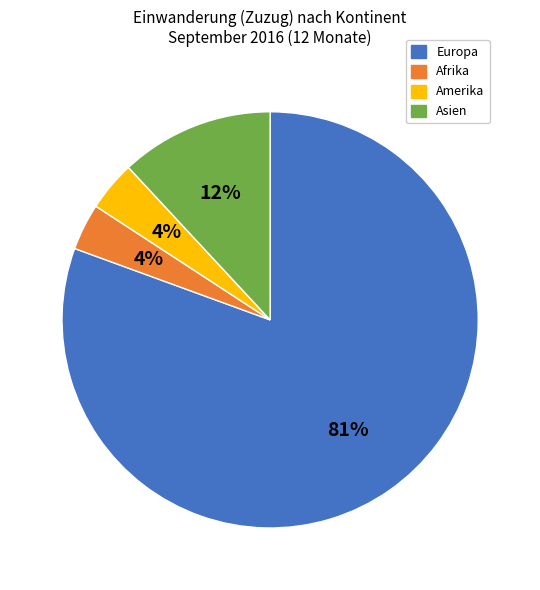

Which slice is the largest?

Europa